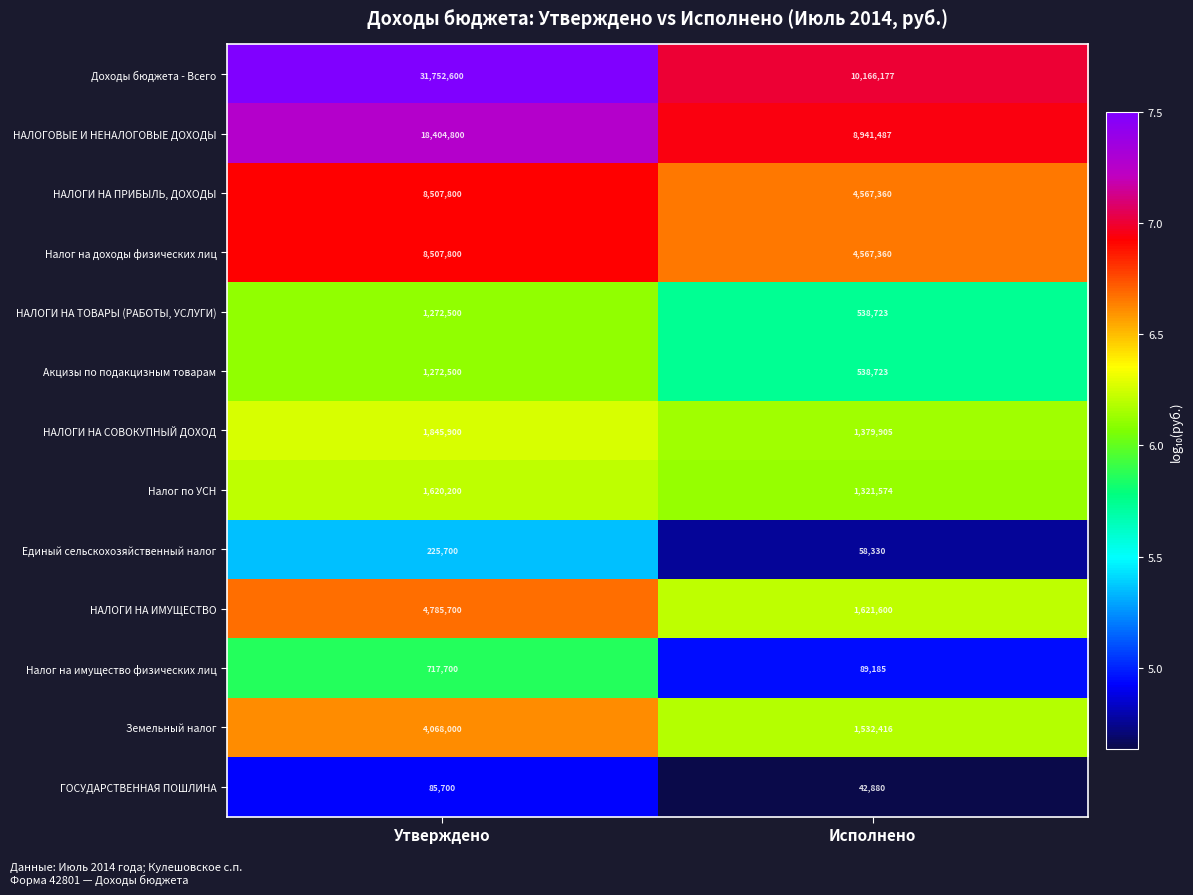

Which category has the highest value across all series?

Утверждено